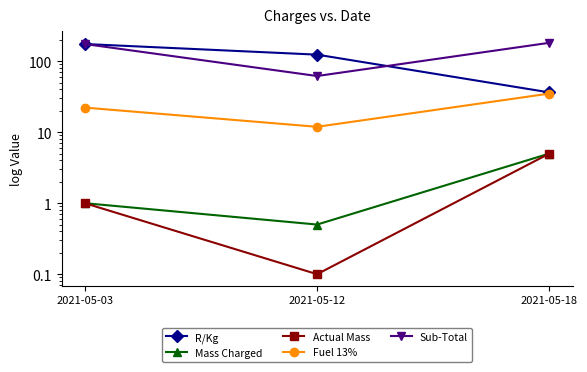

What is the lowest value of the R/Kg series?

36.3